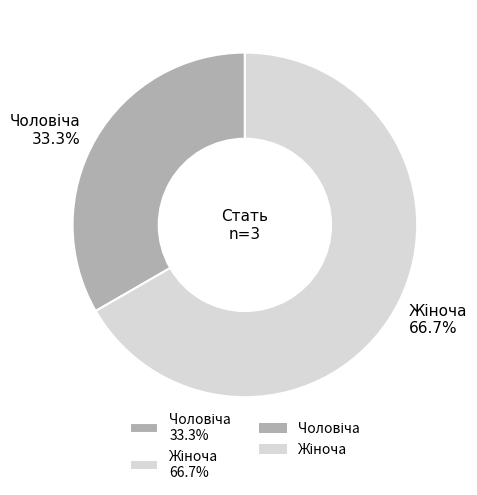

Does any single category account for the majority?

Yes